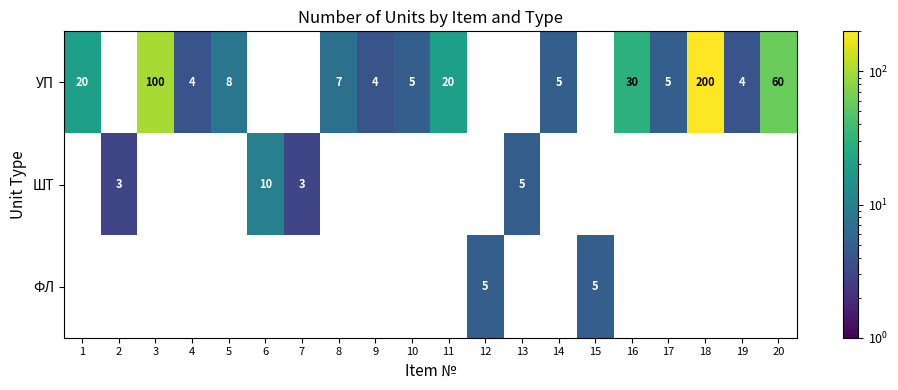

At 18, list the series in order from smallest to largest.

УП, ШТ, ФЛ